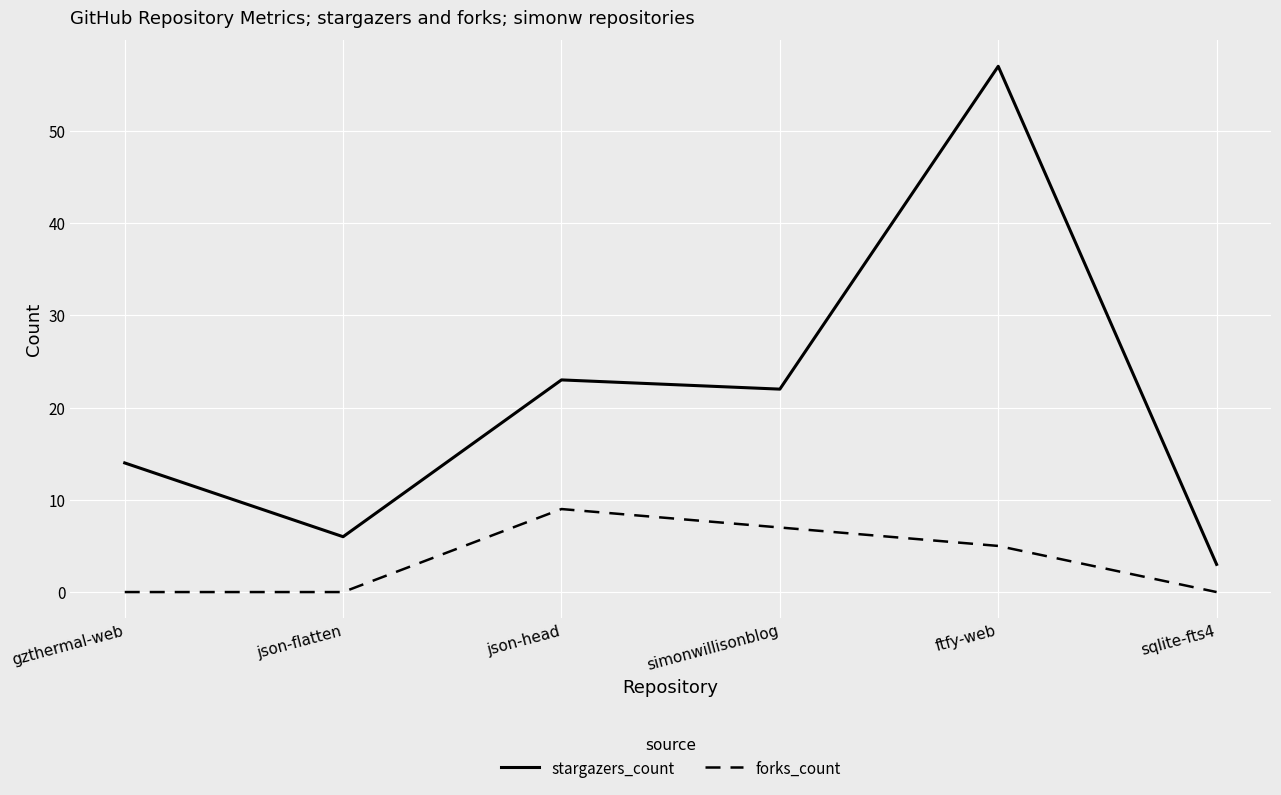

How many lines are shown in the chart?

2